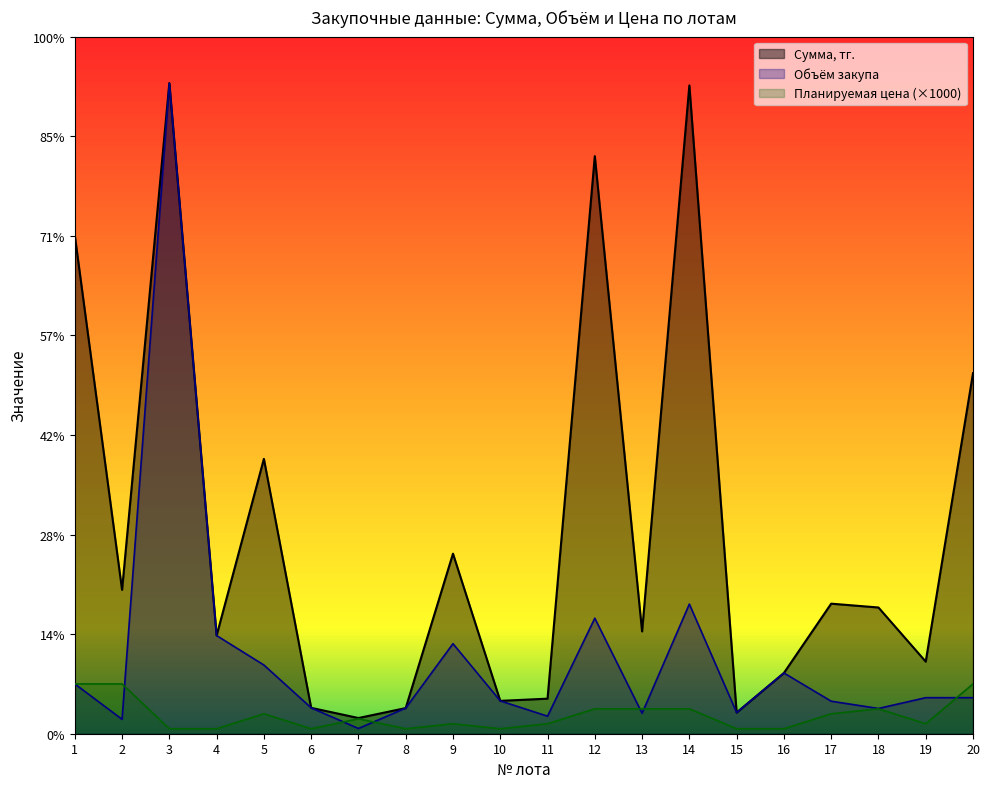

Read the Планируемая цена value at 18, to the nearest 100.

5000